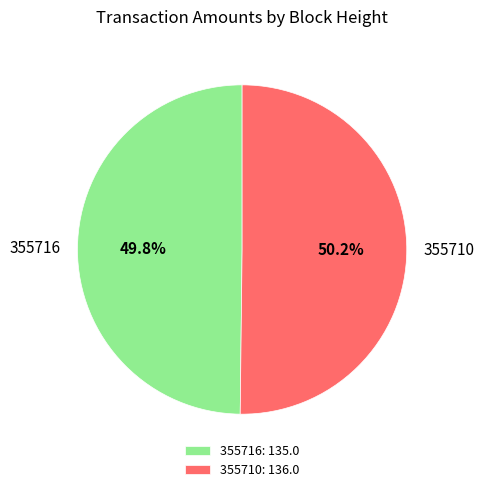

How many segments does this pie chart have?

2